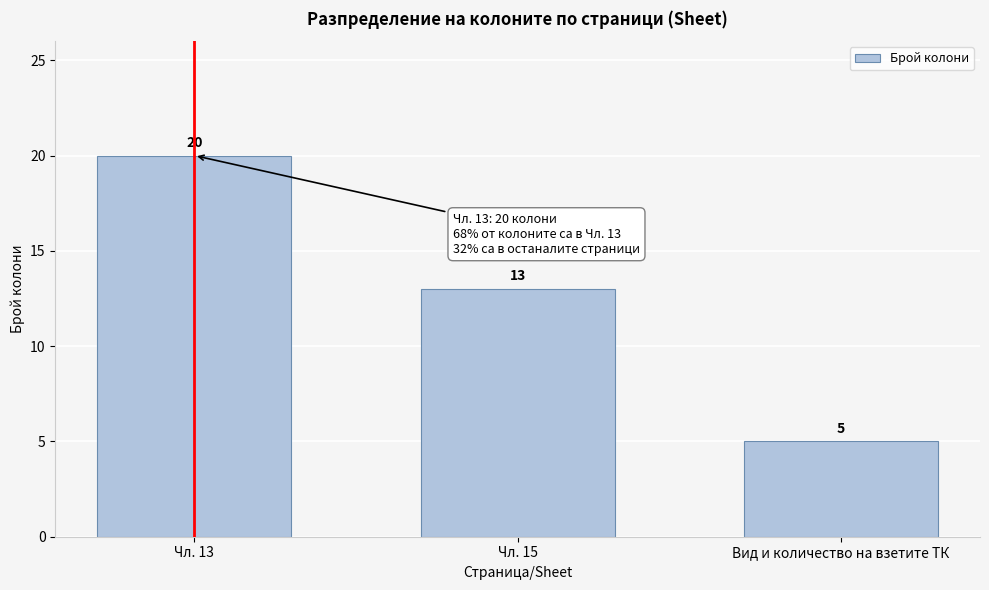

Reading right to left, extract all data points from this chart.

5	13	20